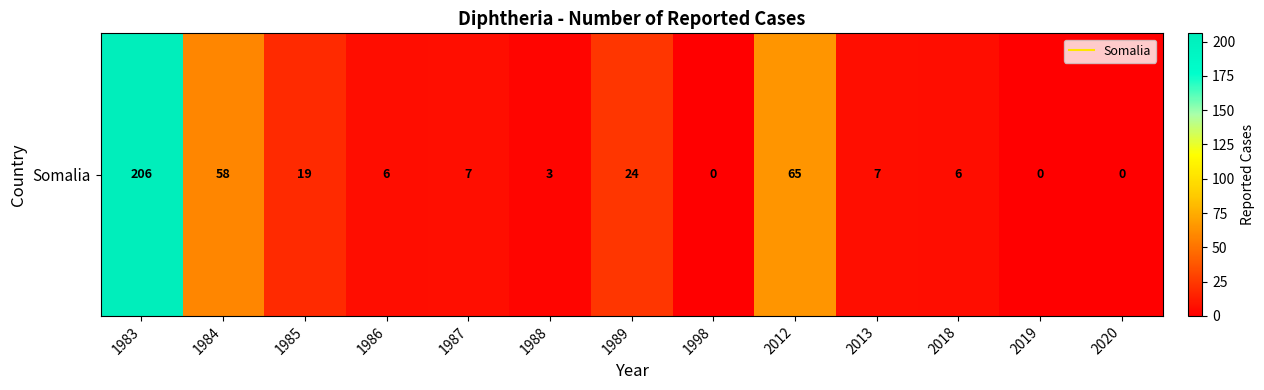

Rank the categories by value from highest to lowest.

1983, 2012, 1984, 1989, 1985, 1987, 2013, 1986, 2018, 1988, 1998, 2019, 2020